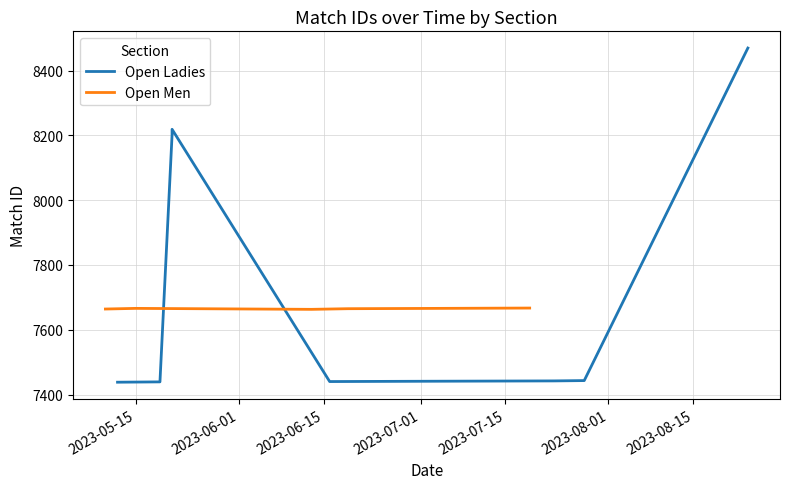

Approximately how many times larger is the value at 2023-06-15 compared to 2023-05-15?

1.0